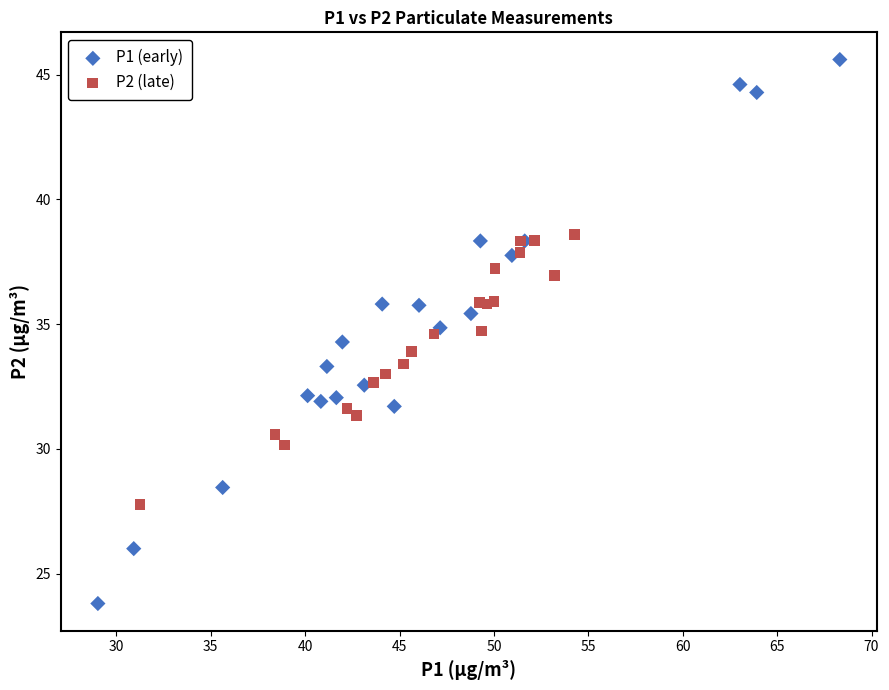

Which series contains the lowest Y value?

P1 (early)